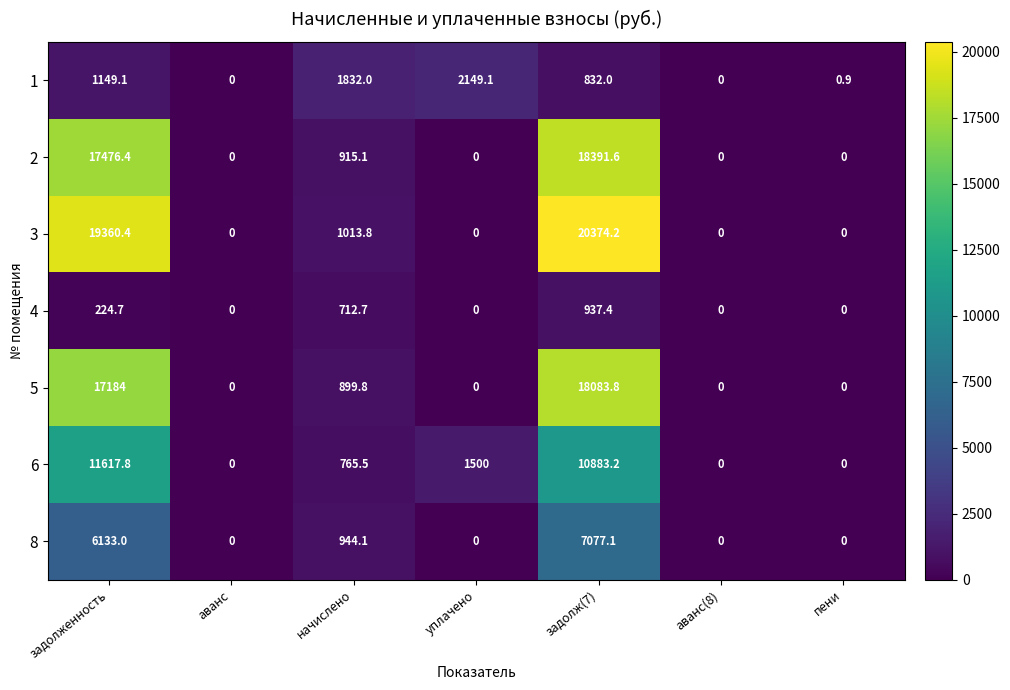

What is the average value of the 5 series?

5166.8